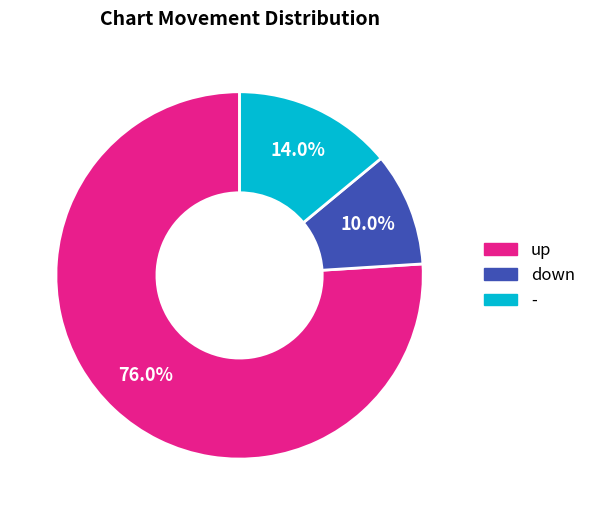

What is the smallest slice in the pie chart?

down